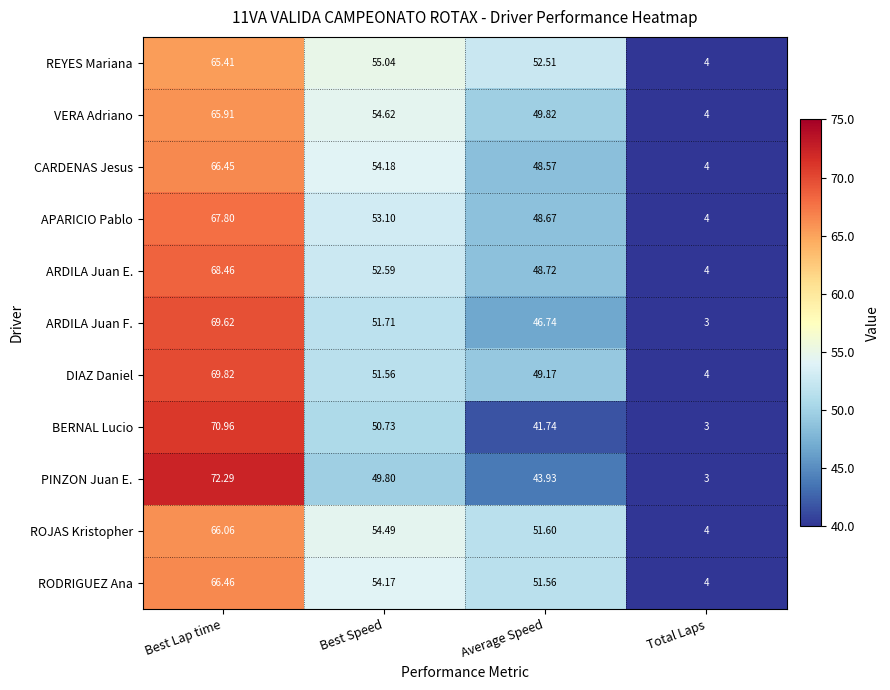

Count the number of categories in the chart.

4